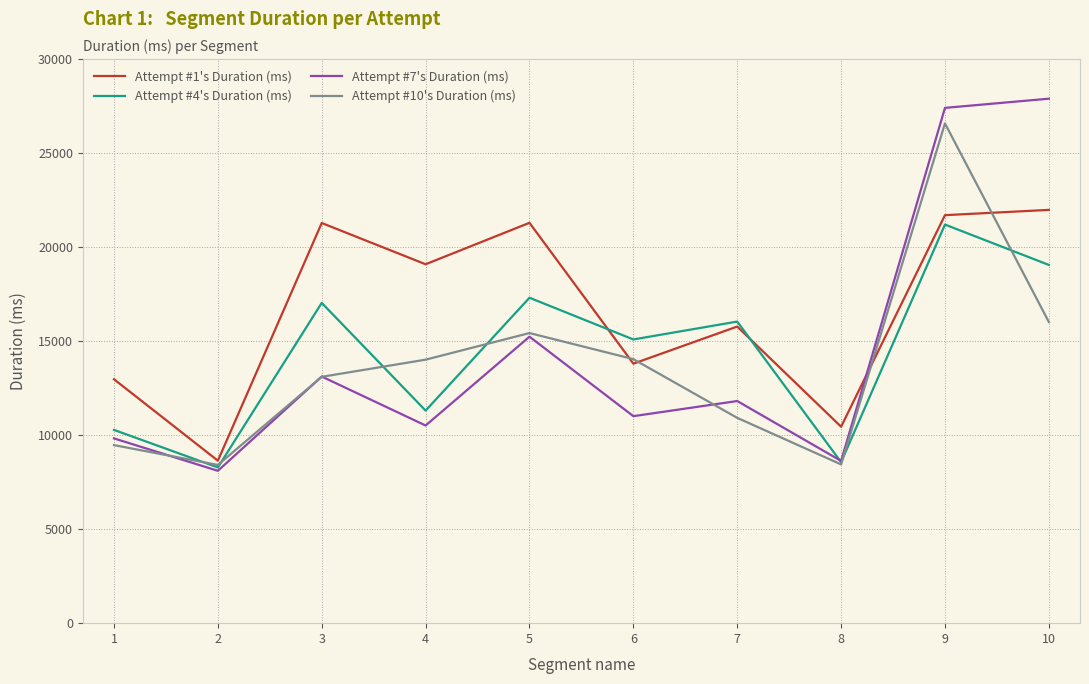

Which series ends up on top after the final intersection of Attempt #10's Duration (ms) and Attempt #7's Duration (ms)?

Attempt #7's Duration (ms)